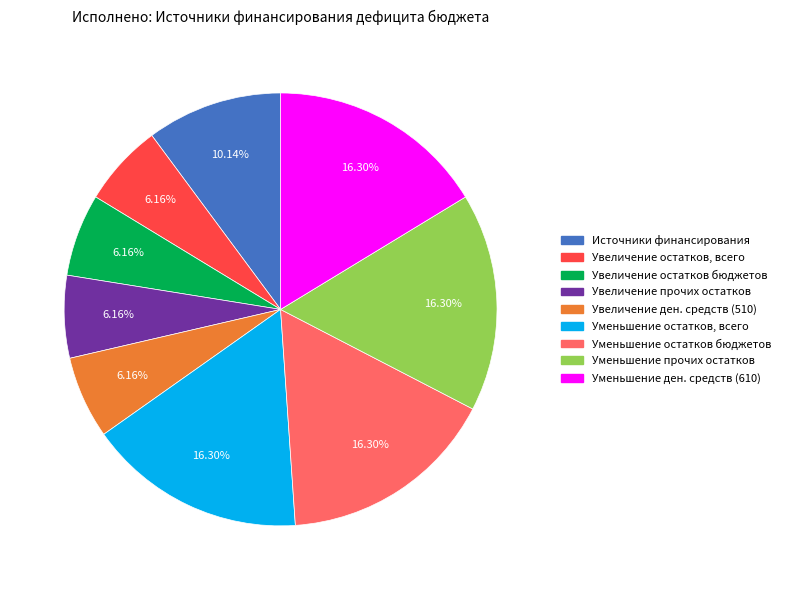

Does any single category account for the majority?

No